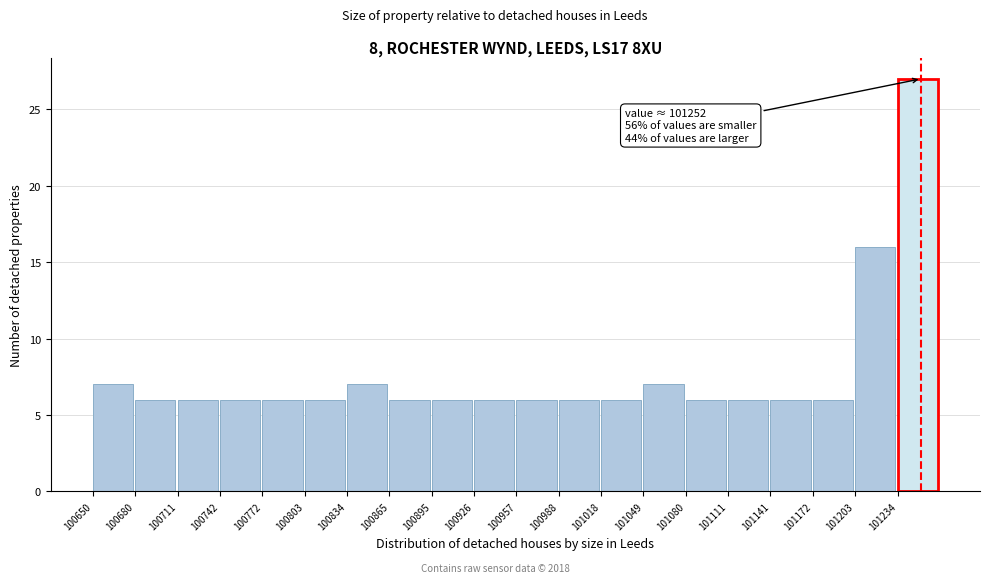

Over which range of the x-axis is the bar tallest?

101235 to 101265